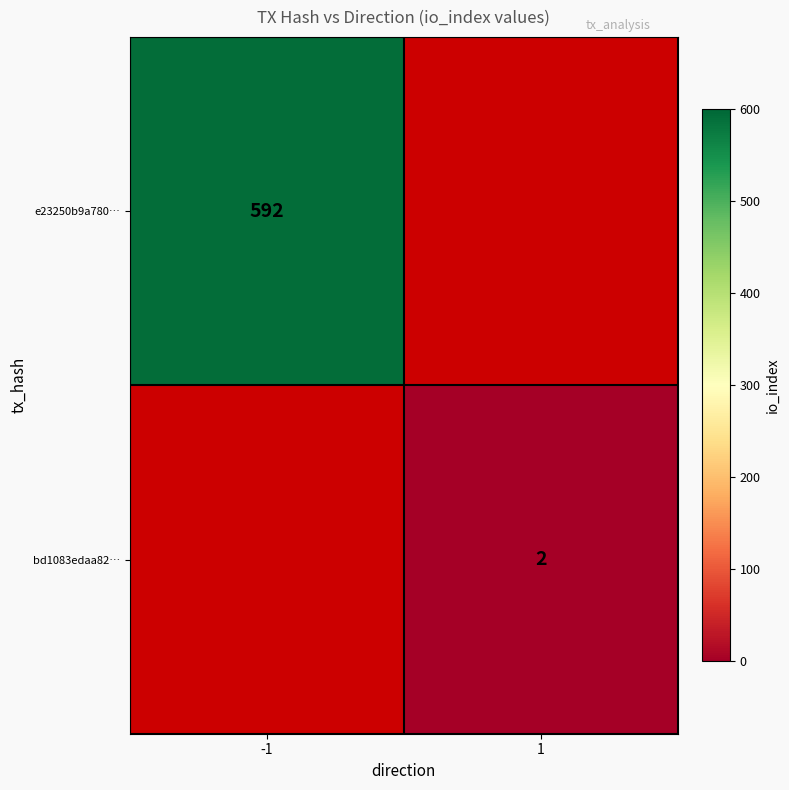

Which label corresponds to the smallest value in the chart?

1